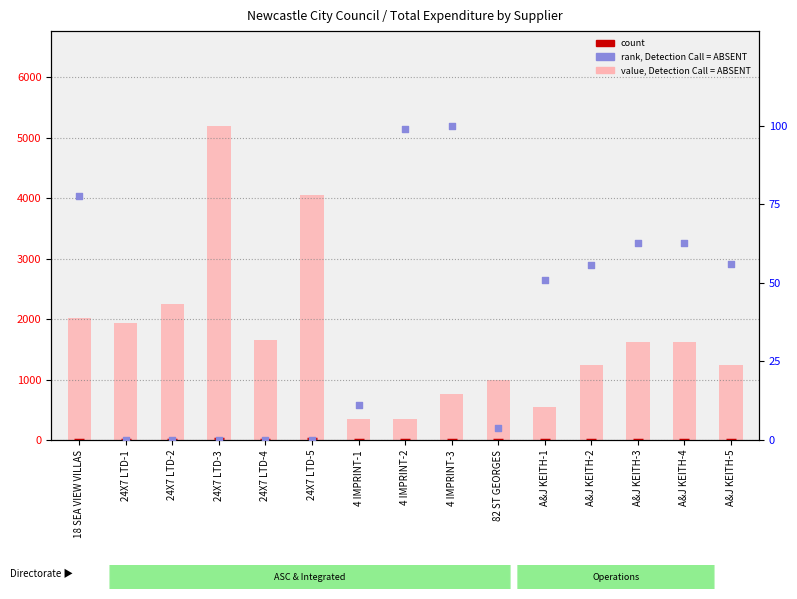

Which series contains the lowest Y value?

rank, Detection Call = ABSENT